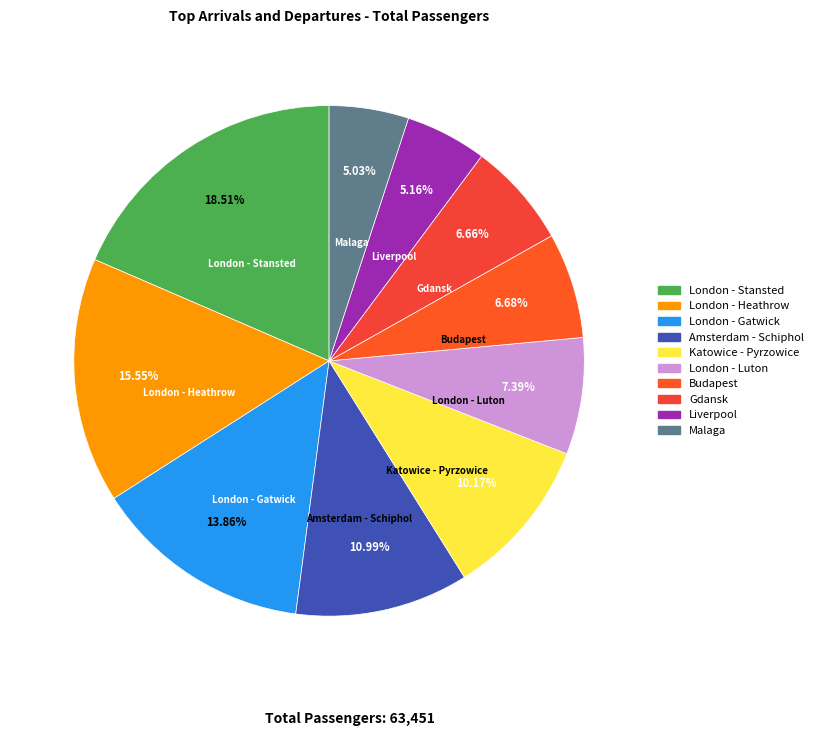

To the nearest percent, what is the difference between the London - Stansted and London - Gatwick slice percentages?

5%